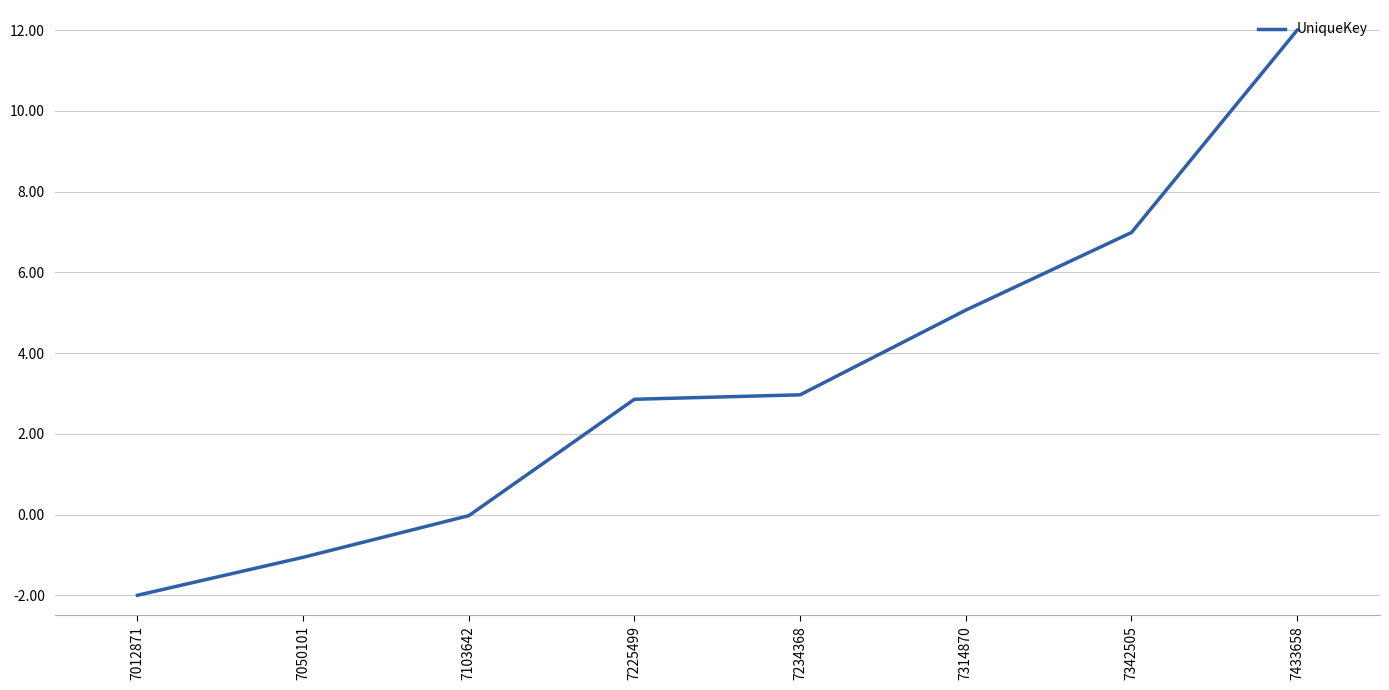

Which category has the lowest value across all series?

7012871